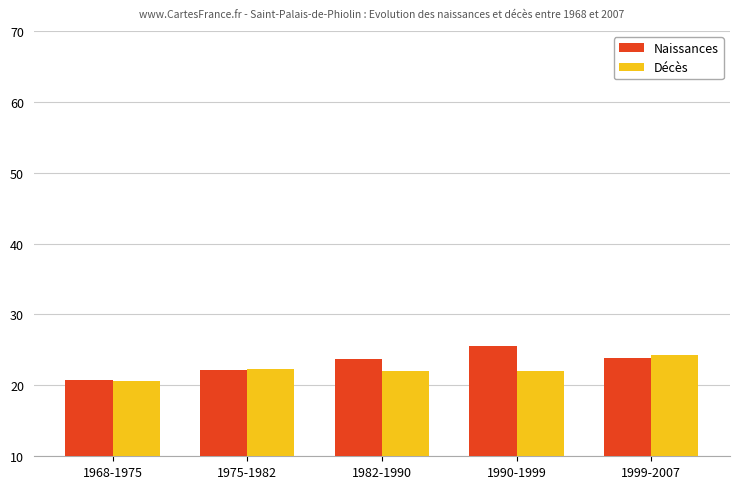

Does the chart contain stacked bars?

No